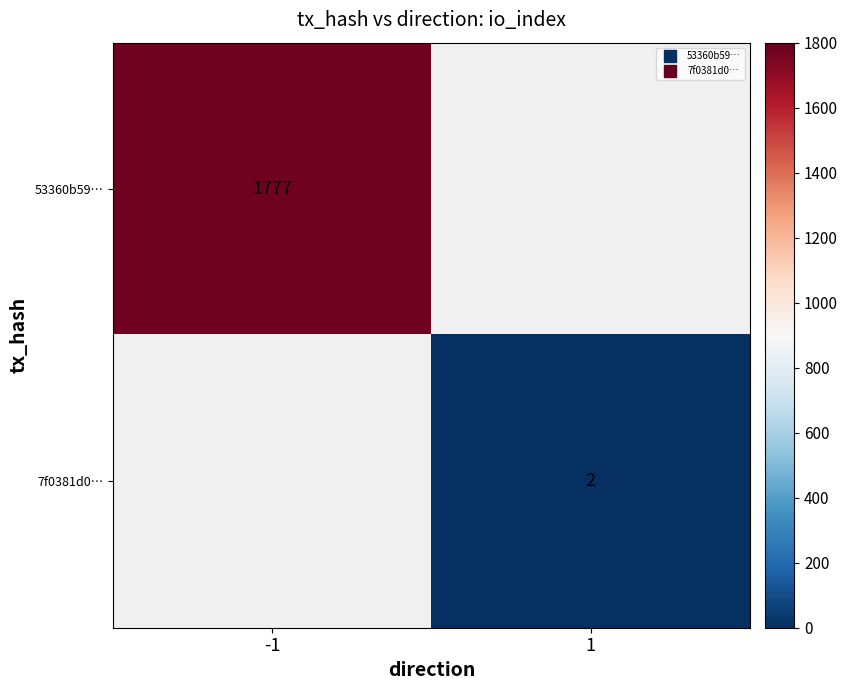

Is it true that 7f0381d0… equals 2.0 at 1?

True